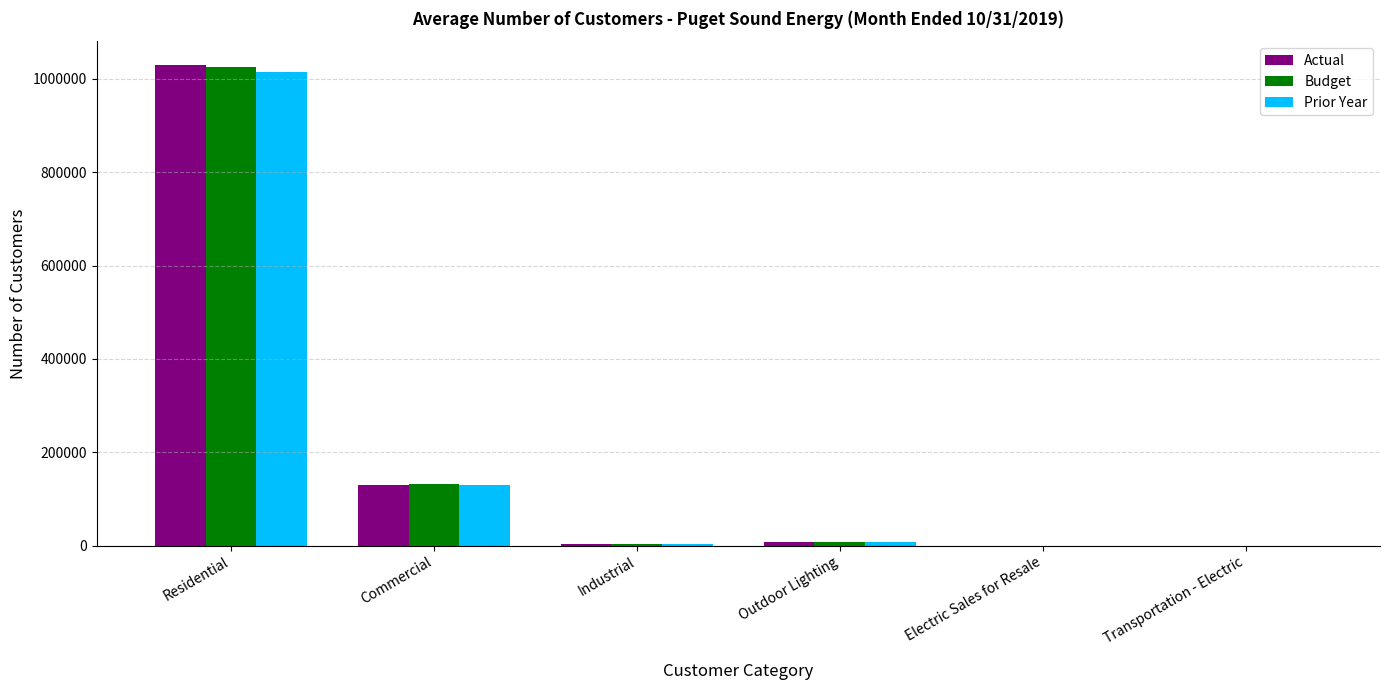

Which series changed the most between Commercial and Transportation - Electric?

Budget